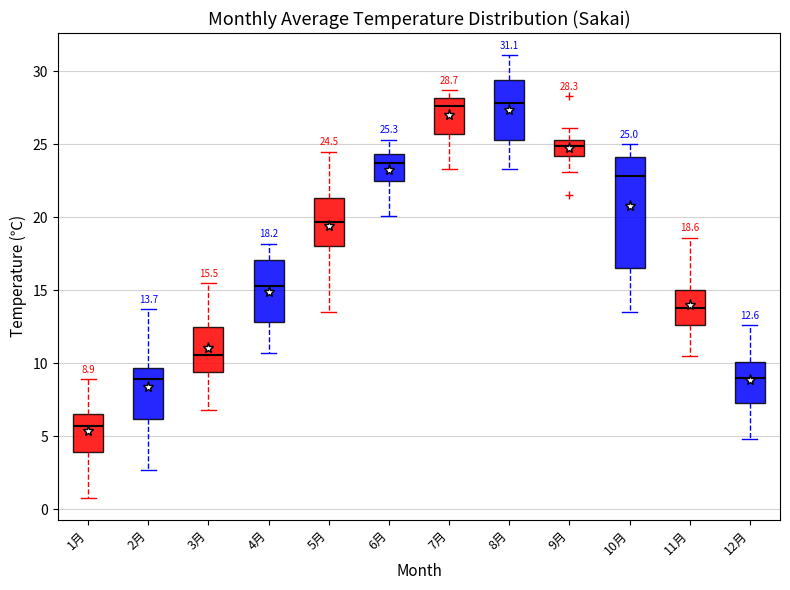

Comparing the boxes themselves (not the whiskers), which one is the tallest?

10月